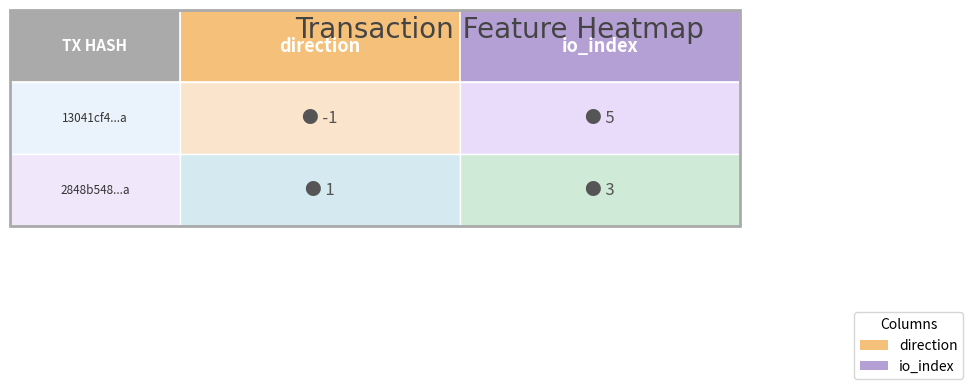

How many values in 13041cf4370537c18ba99aaaa27021994426b0a are above zero?

1